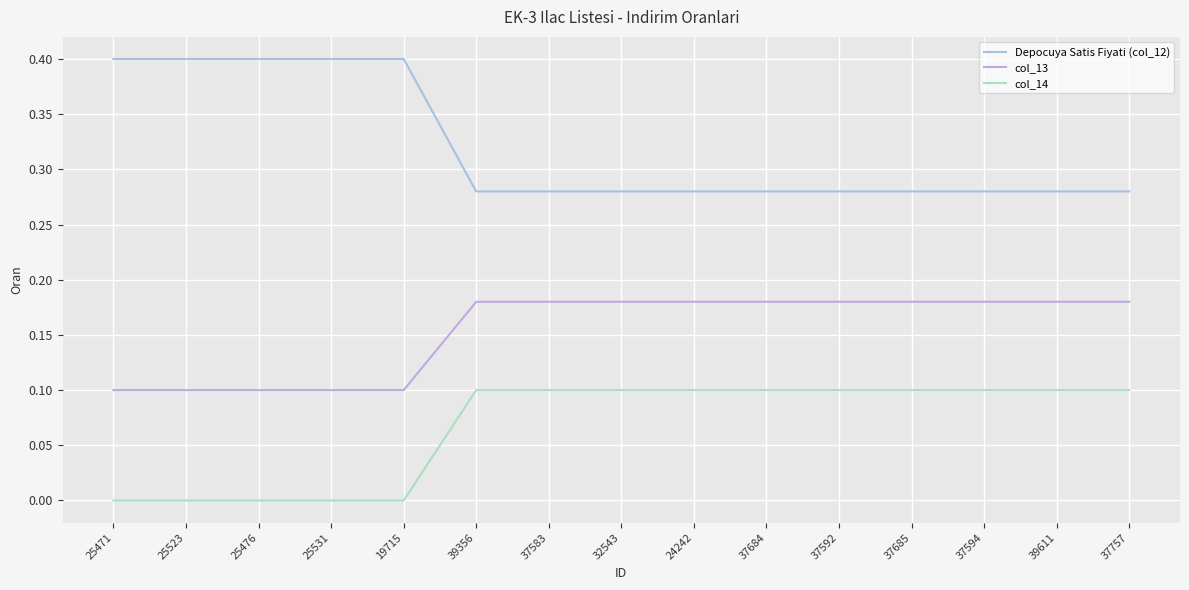

Read the Depocuya Satis Fiyati (col_12) value at 24242.

0.3